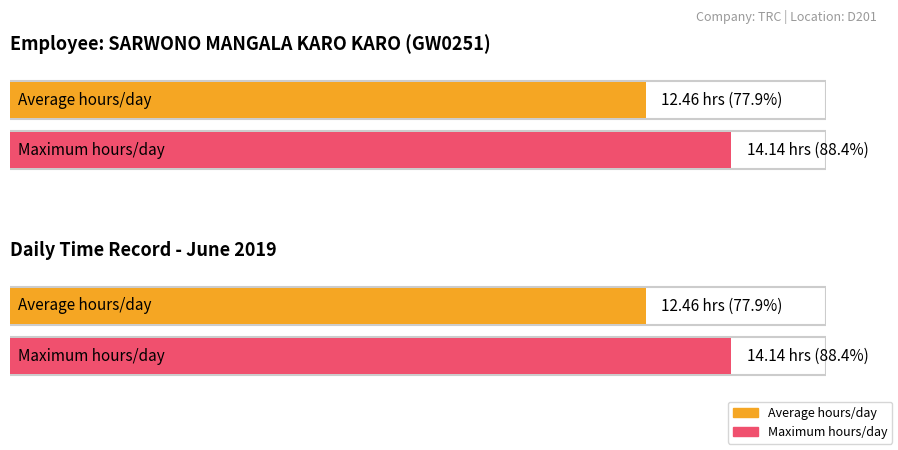

Does the chart contain any negative values?

No